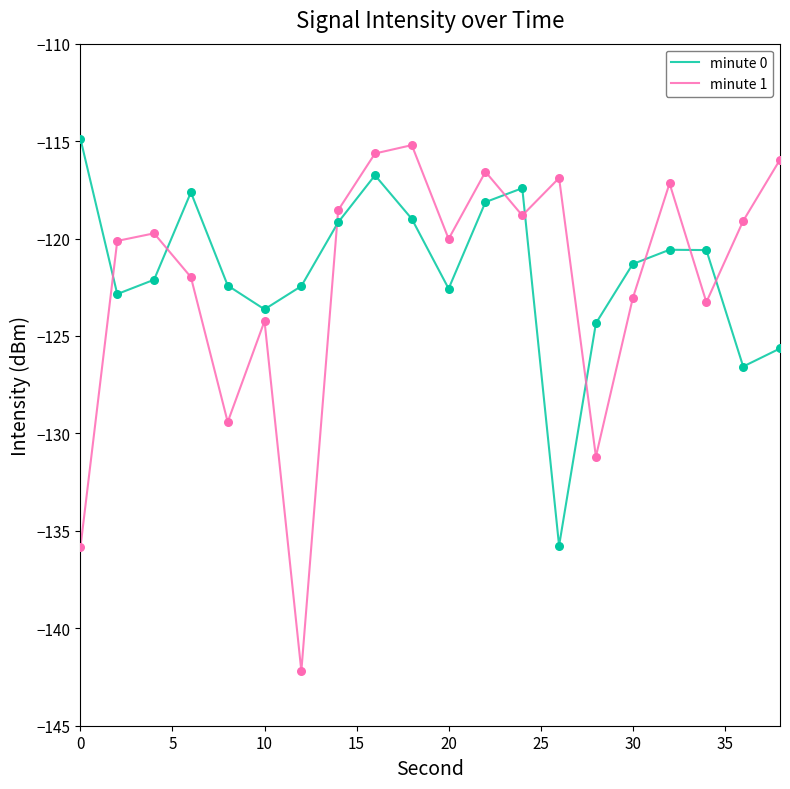

What is the difference between the maximum and minimum values in the minute 1 series?

27.0